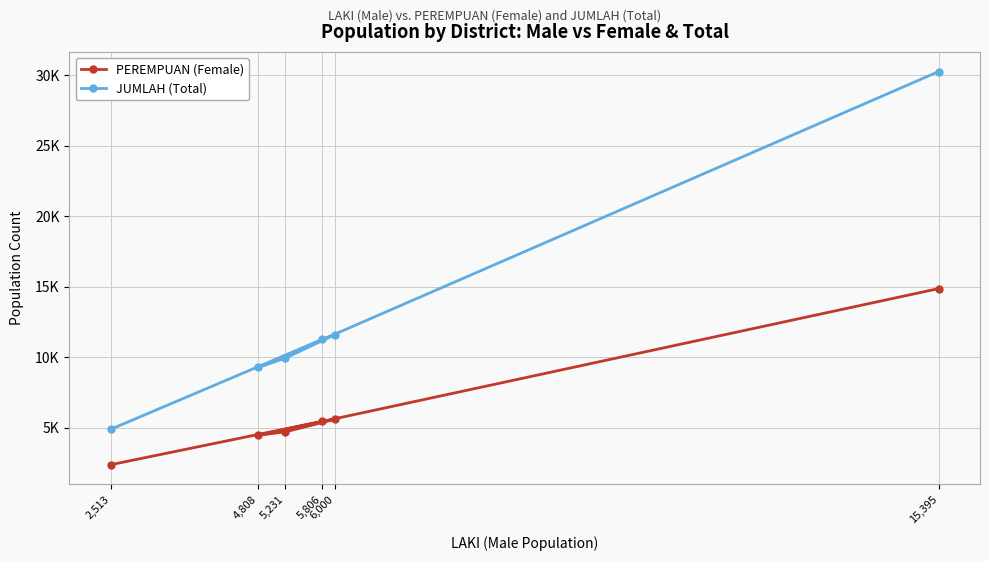

At which label is PEREMPUAN (Female) closest to 8623?

6,000